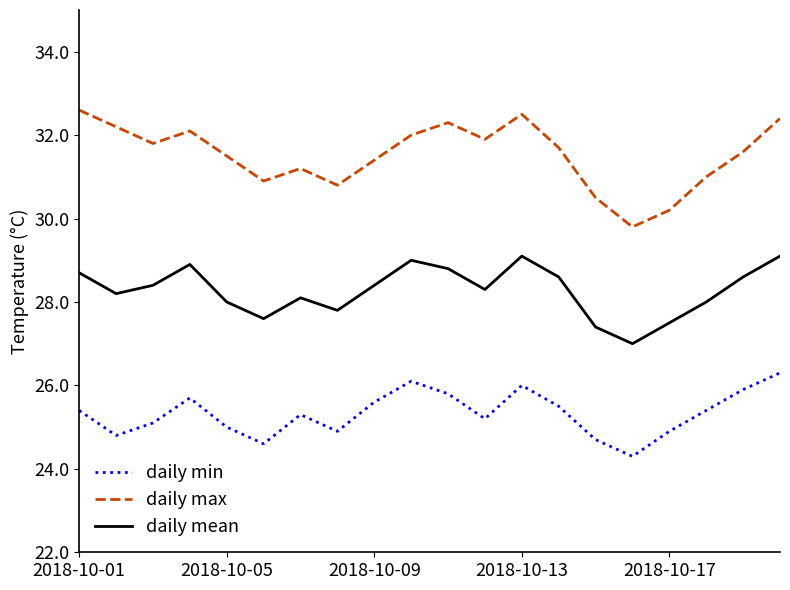

Which series has the widest spread of values?

daily max